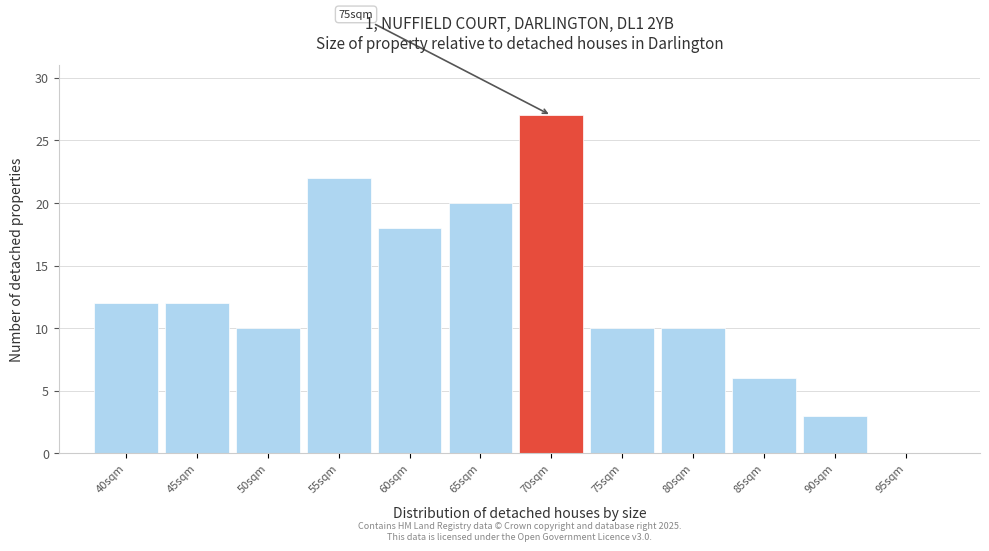

Reading right to left, extract all data points from this chart.

95sqm=0	90sqm=3	85sqm=6	80sqm=10	75sqm=10	70sqm=27	65sqm=20	60sqm=18	55sqm=22	50sqm=10	45sqm=12	40sqm=12